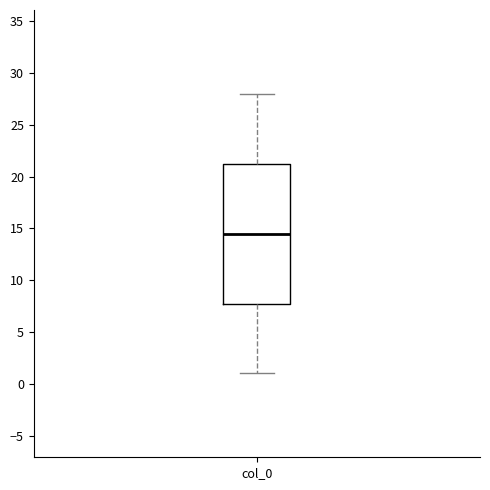

Read this box plot against the y-axis: the position of the median line, the range covered by the box, and the ends of both whiskers. The values are not printed on the chart, so give them approximately, as read against the axis.

median 14.5, box 8.0 to 21.5, whiskers 1.0 to 28.0